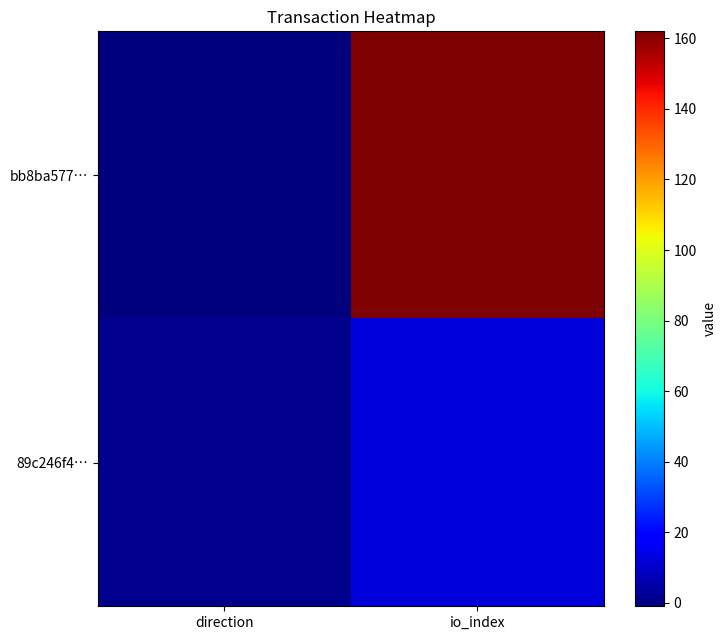

Between direction and io_index, which is larger?

io_index